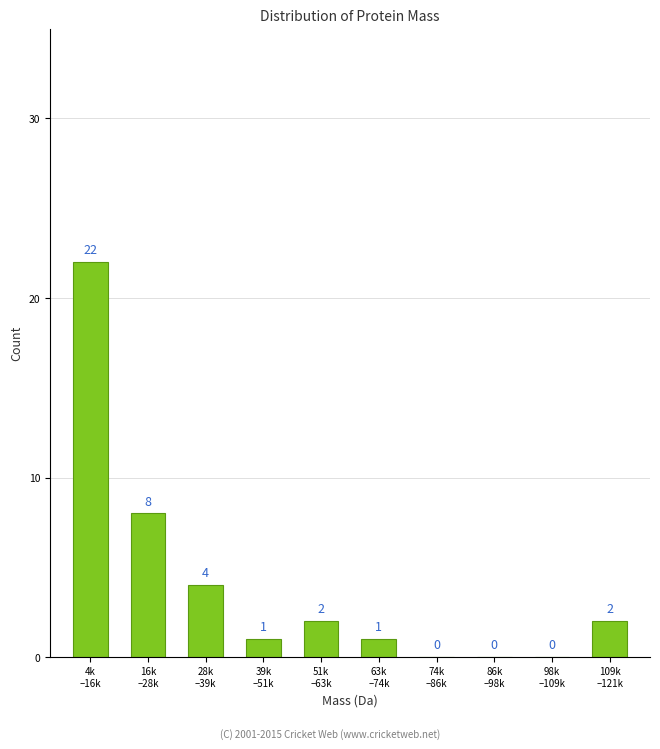

What is the sum of all values?

40